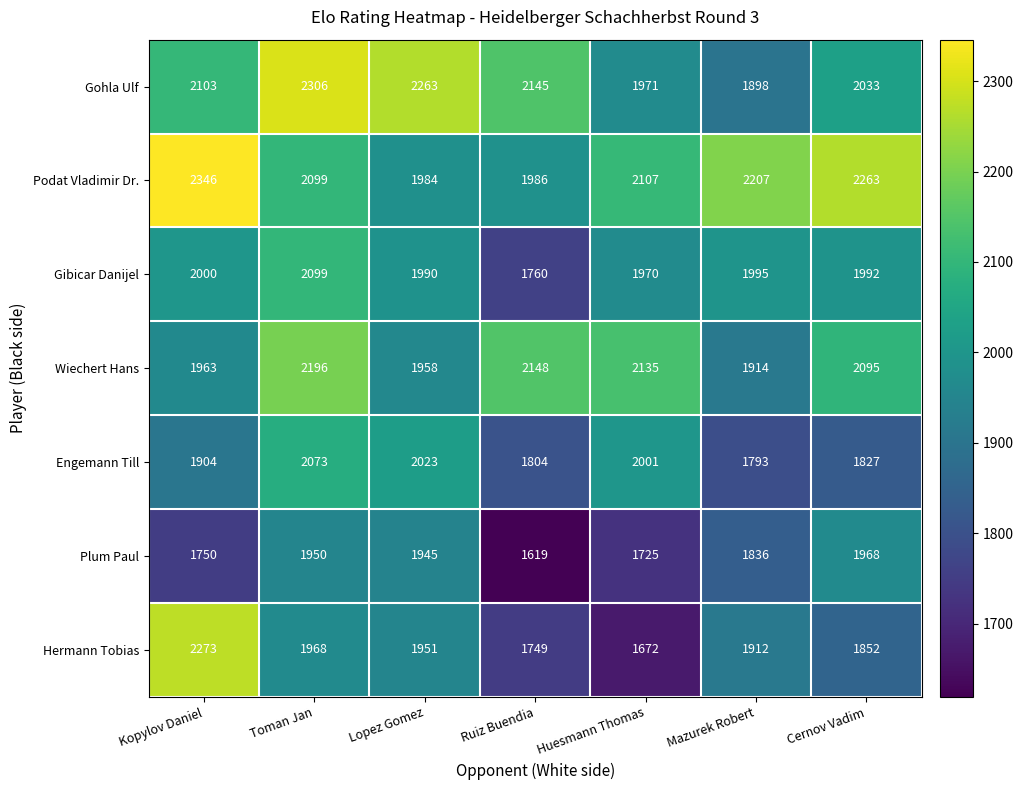

Count the number of categories in the chart.

7